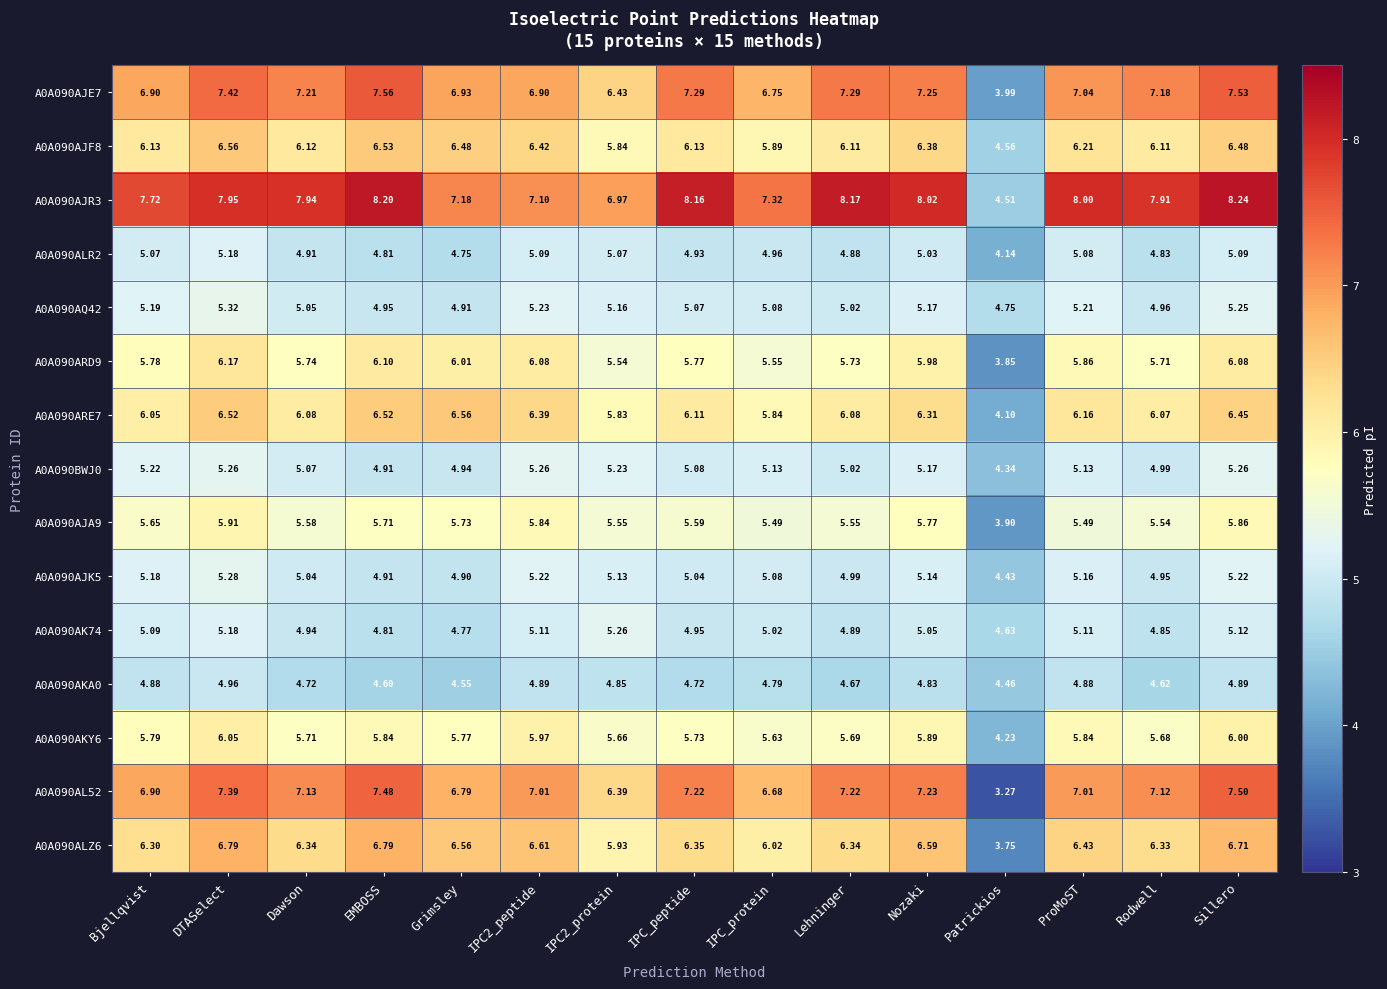

At which label does A0A090AKA0 reach its minimum?

Patrickios